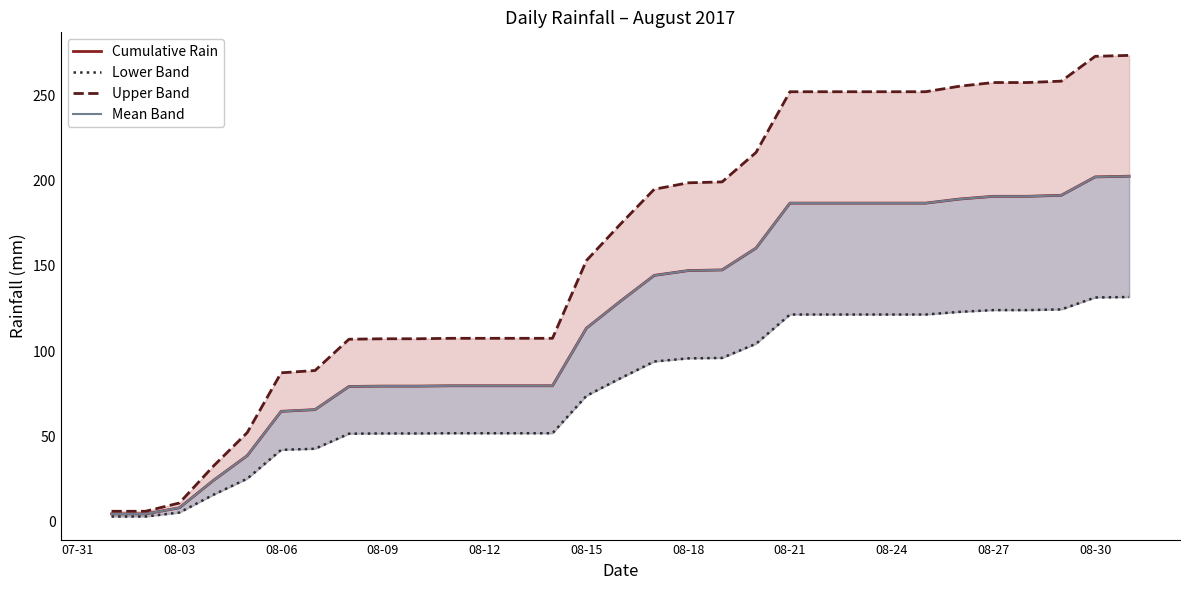

True or false: Lower Band has more than 1 interior local peaks.

False